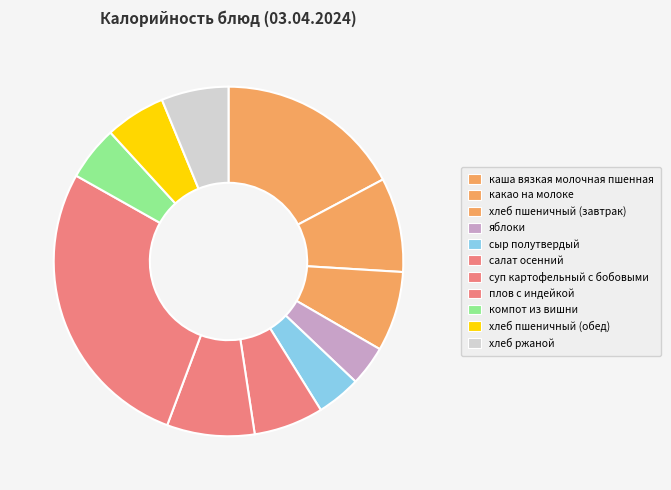

To the nearest percent, what is the combined percentage of хлеб ржаной and какао на молоке?

15%